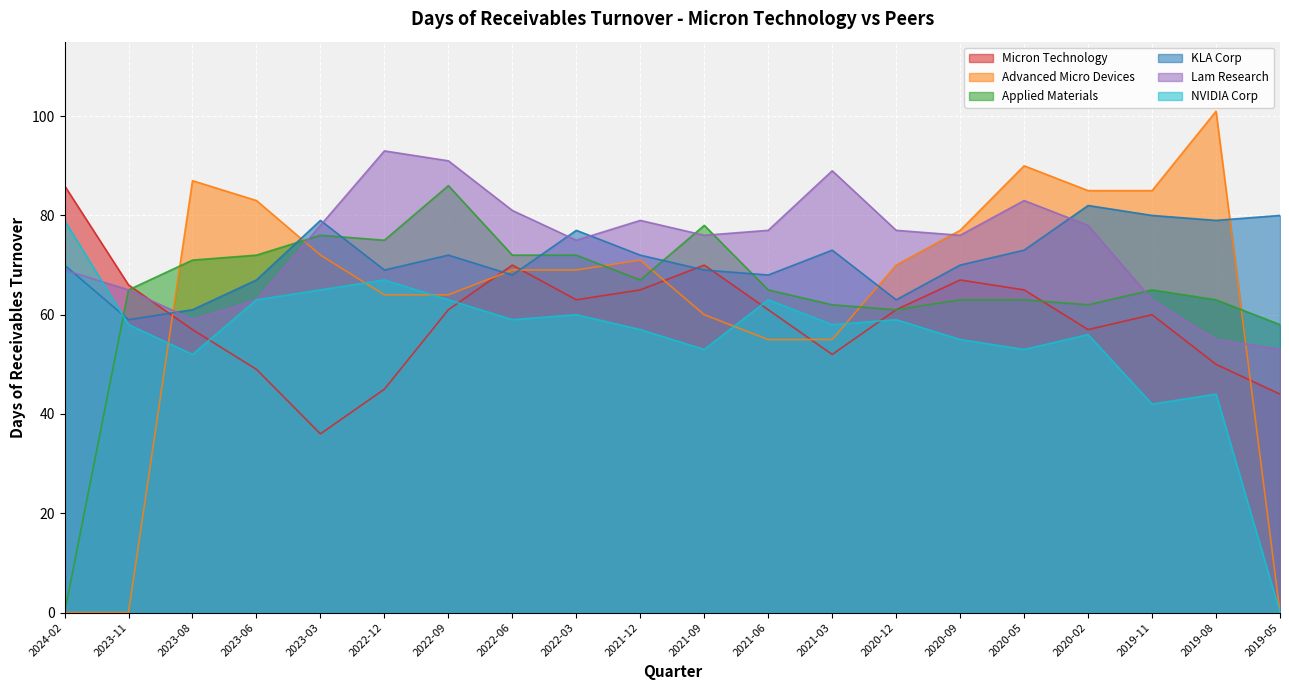

At which label is Lam Research closest to 73?

2022-03